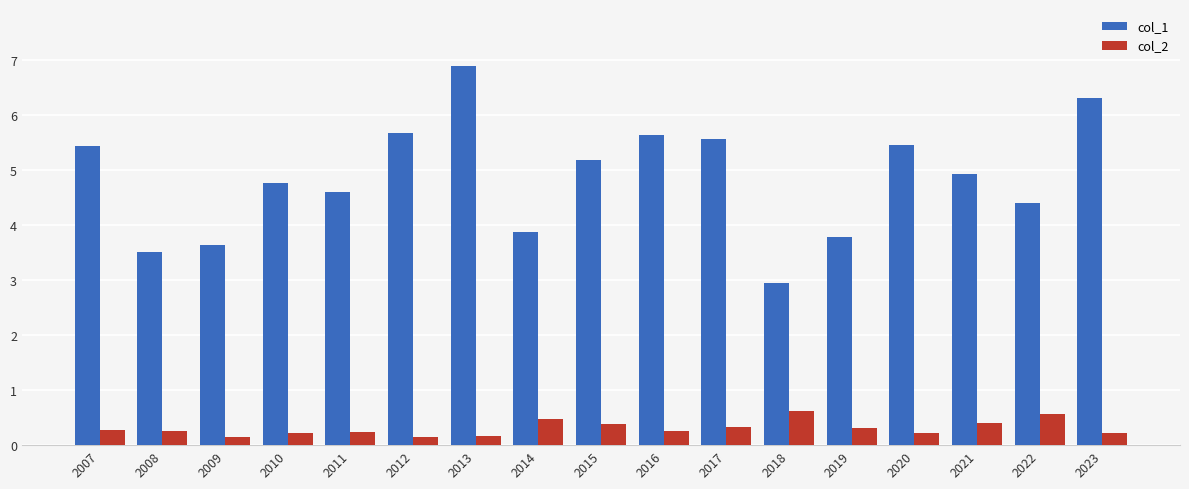

True or false: col_1 has a value of 3.0 at 2018.

True